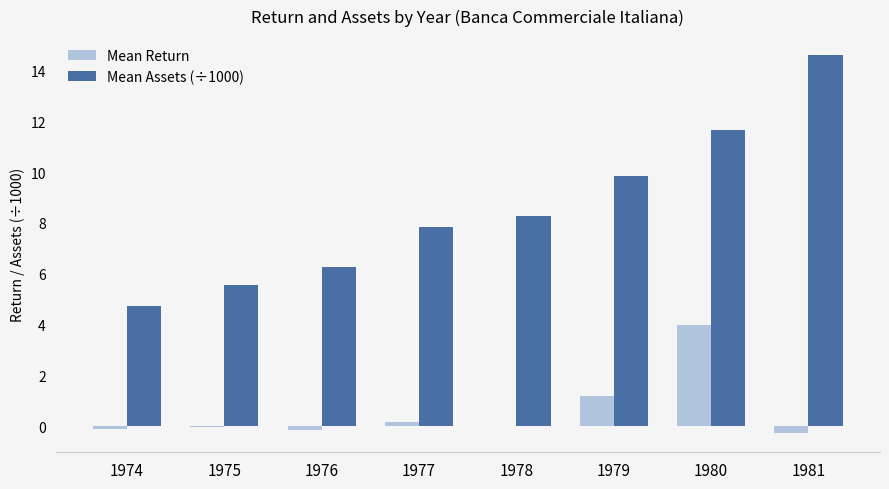

Which series has the largest total across all categories?

Mean Assets (÷1000)